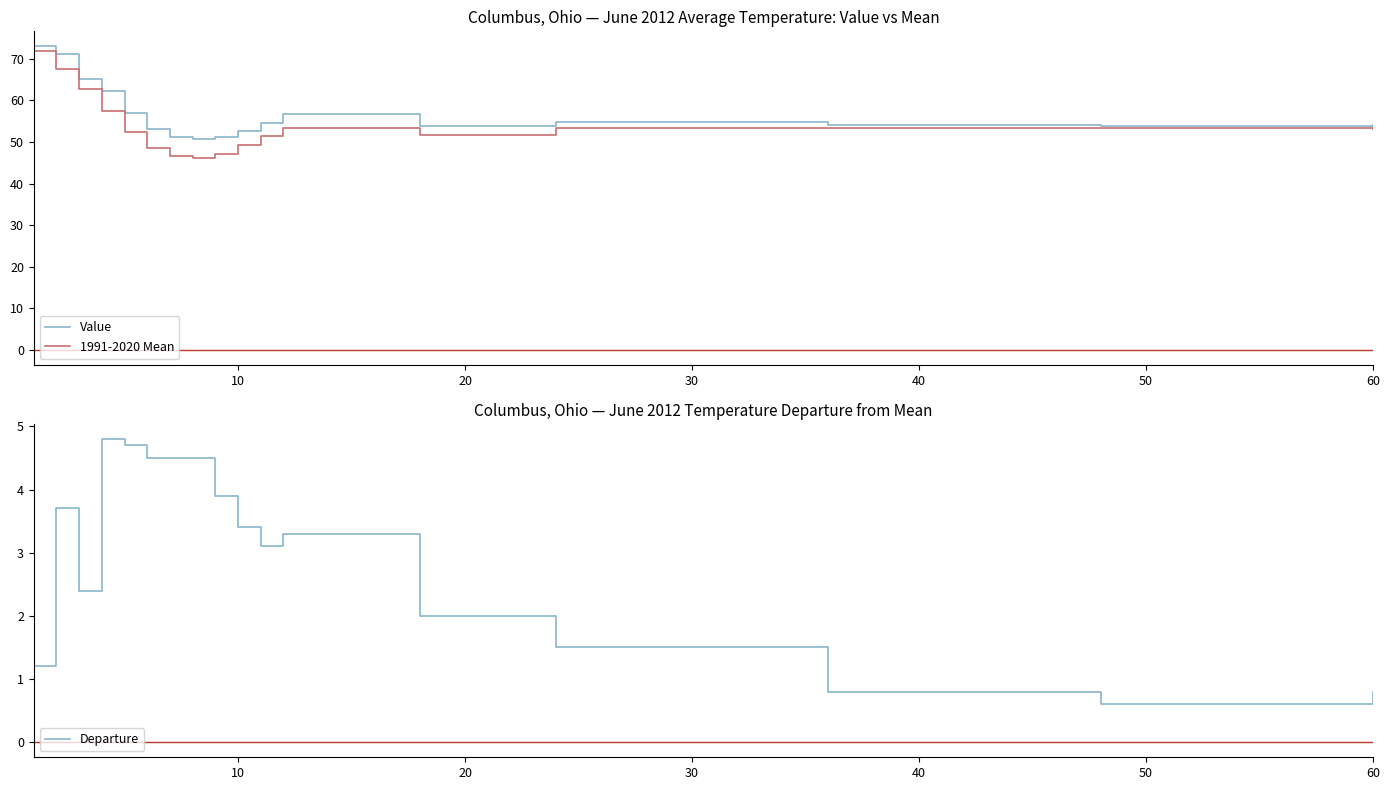

How many lines are shown in the chart?

3